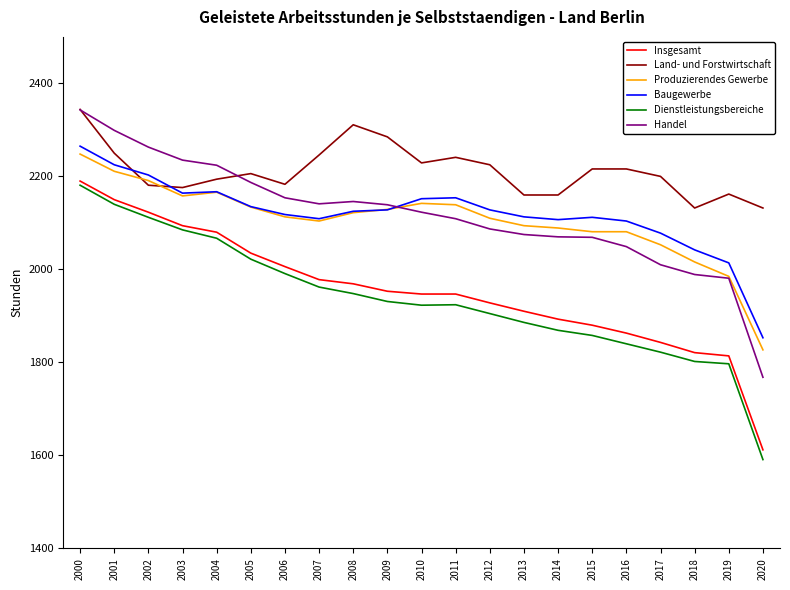

True or false: Insgesamt has a value of 2006 at 2006.

True